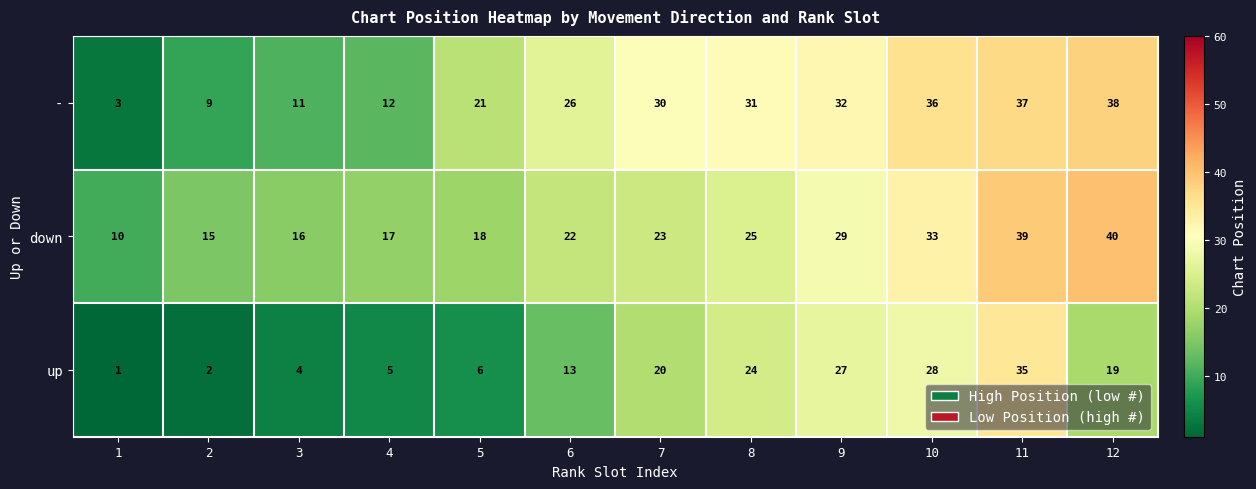

Count the number of data series in this chart.

3